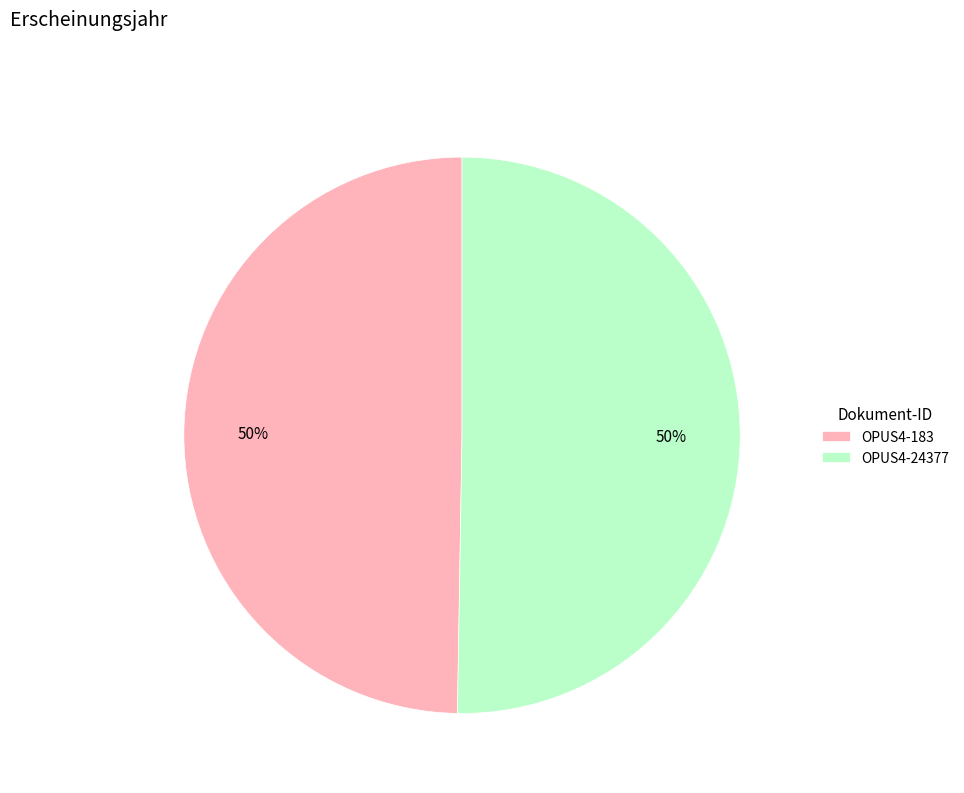

Is it true that OPUS4-183 is 50% of the pie?

True